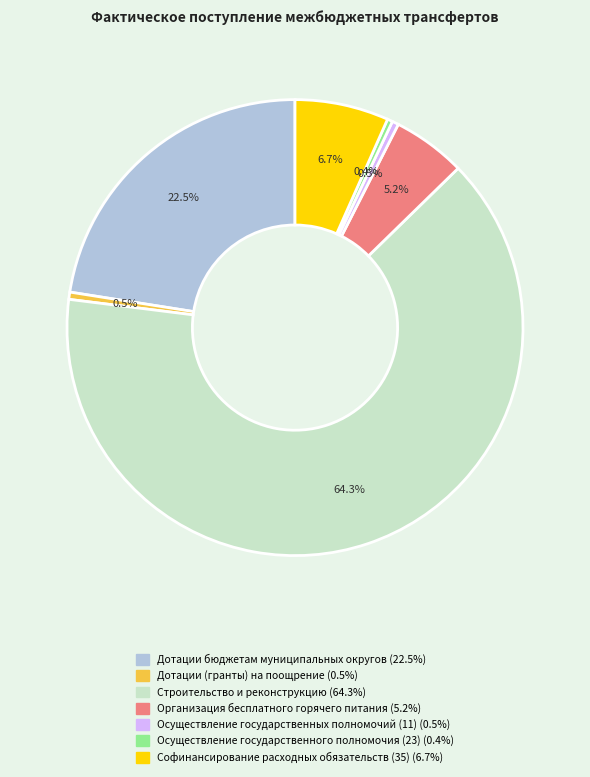

To the nearest percent, what is the difference between the largest and smallest slice percentages?

64%